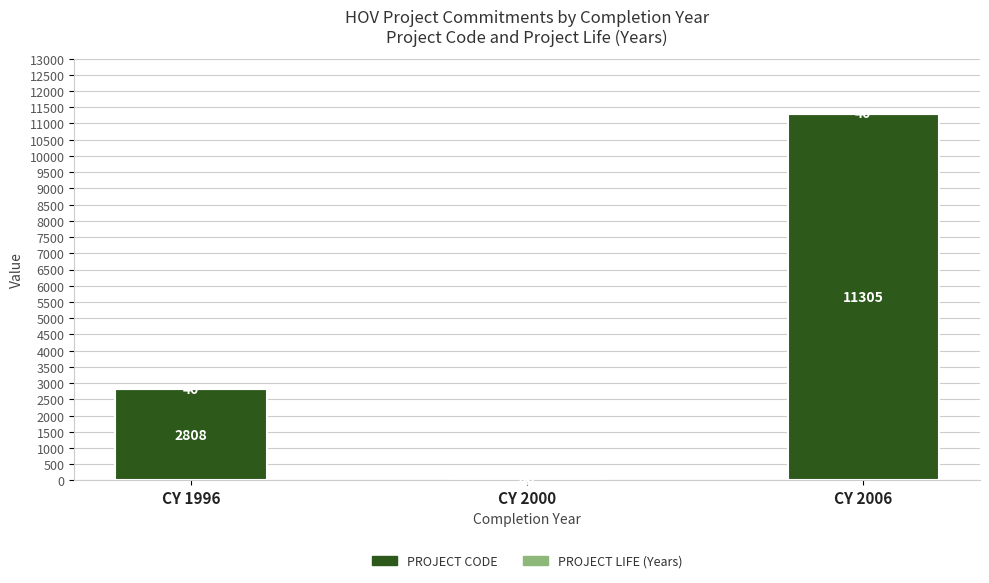

Does the chart contain stacked bars?

Yes